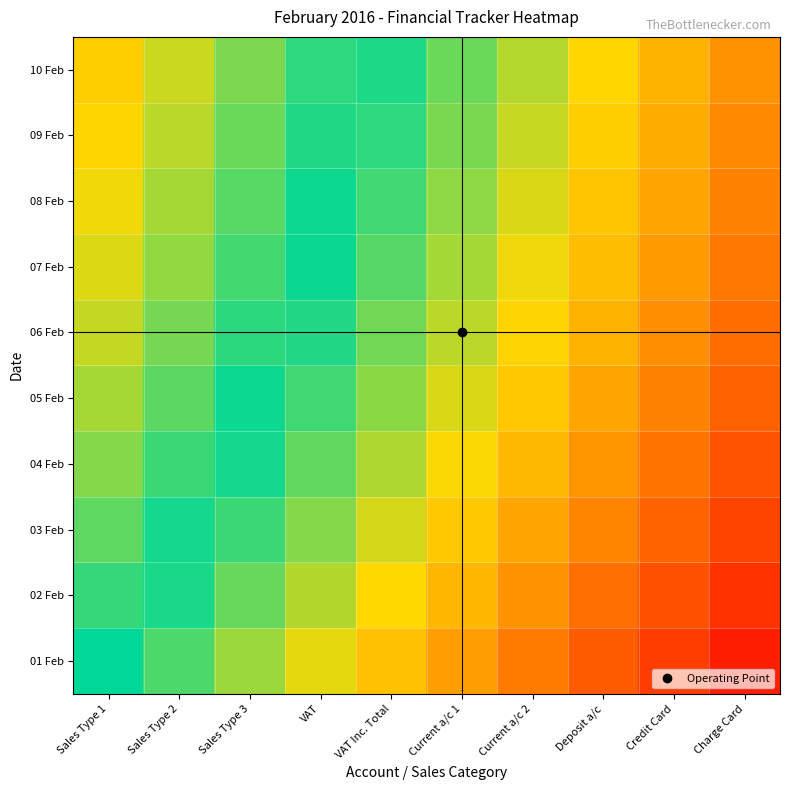

At how many categories does at least one series exceed 0?

9